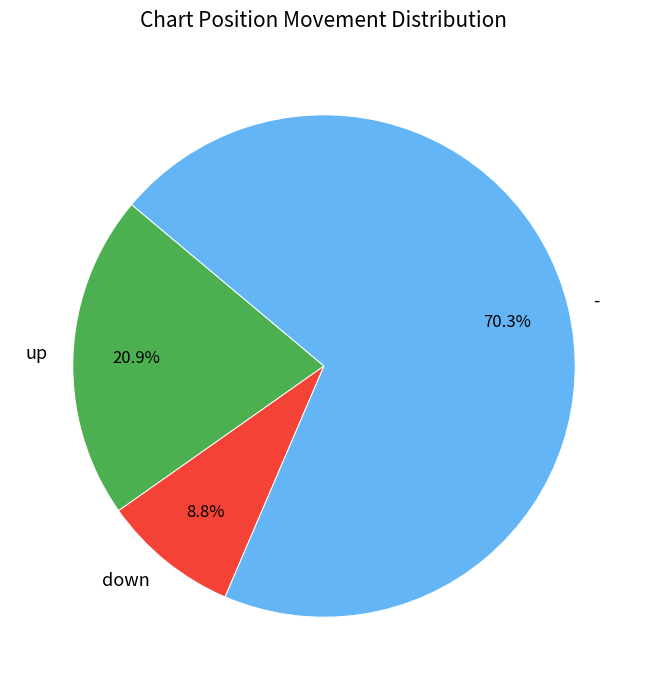

Count the number of slices in the pie.

3